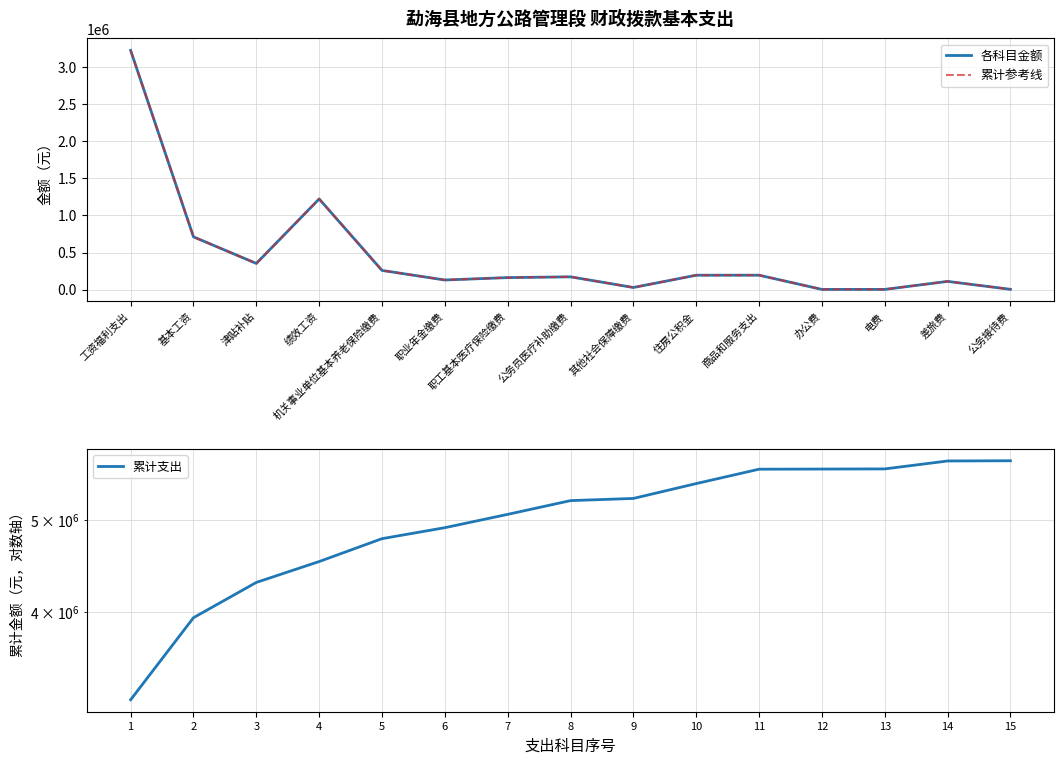

Between 电费 and 工资福利支出, which is larger?

工资福利支出